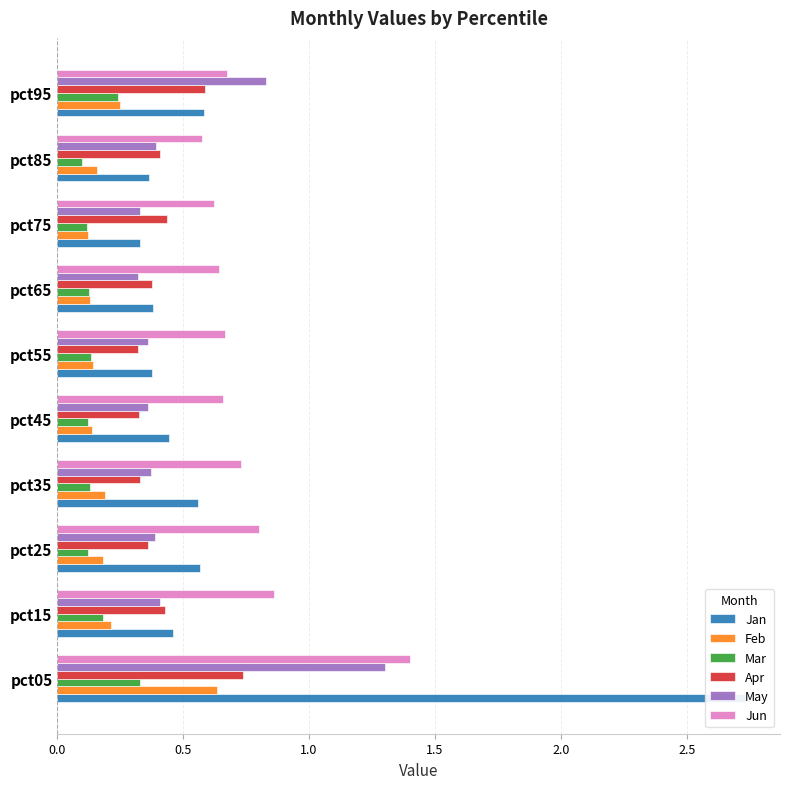

The value of Feb at pct35 is 0.2. True or false?

True